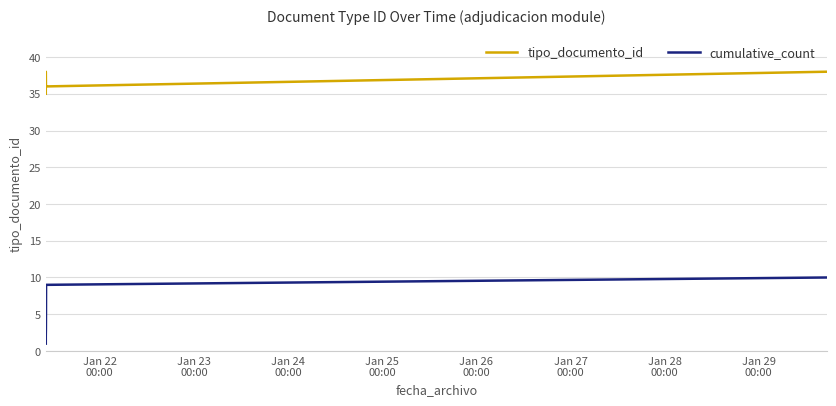

Reading left to right, list all the values displayed in this chart.

tipo_documento_id: 35	38	36	36	36	36	36	36	36	38
cumulative_count: 1	2	3	4	5	6	7	8	9	10